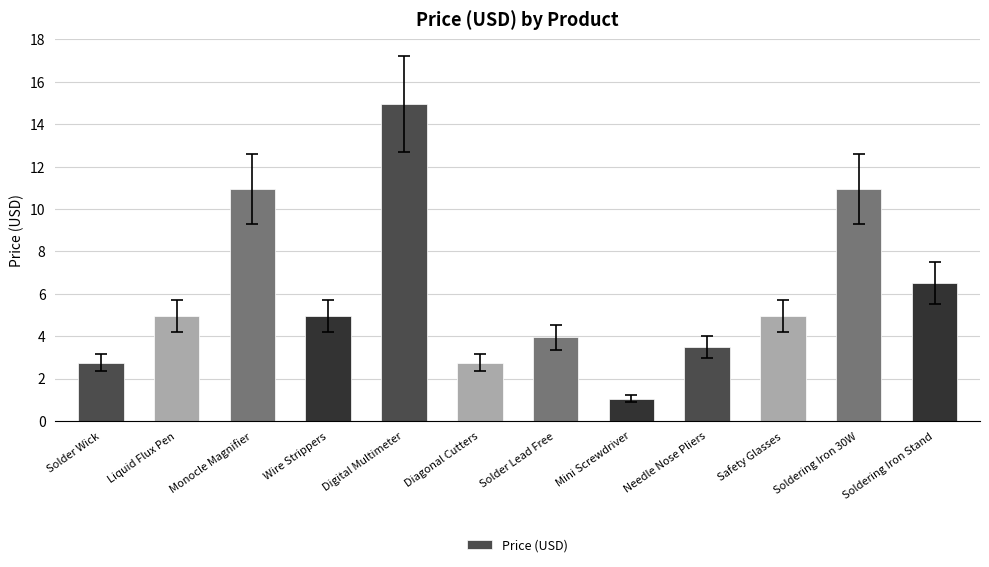

What is the sum of all values?

72.2